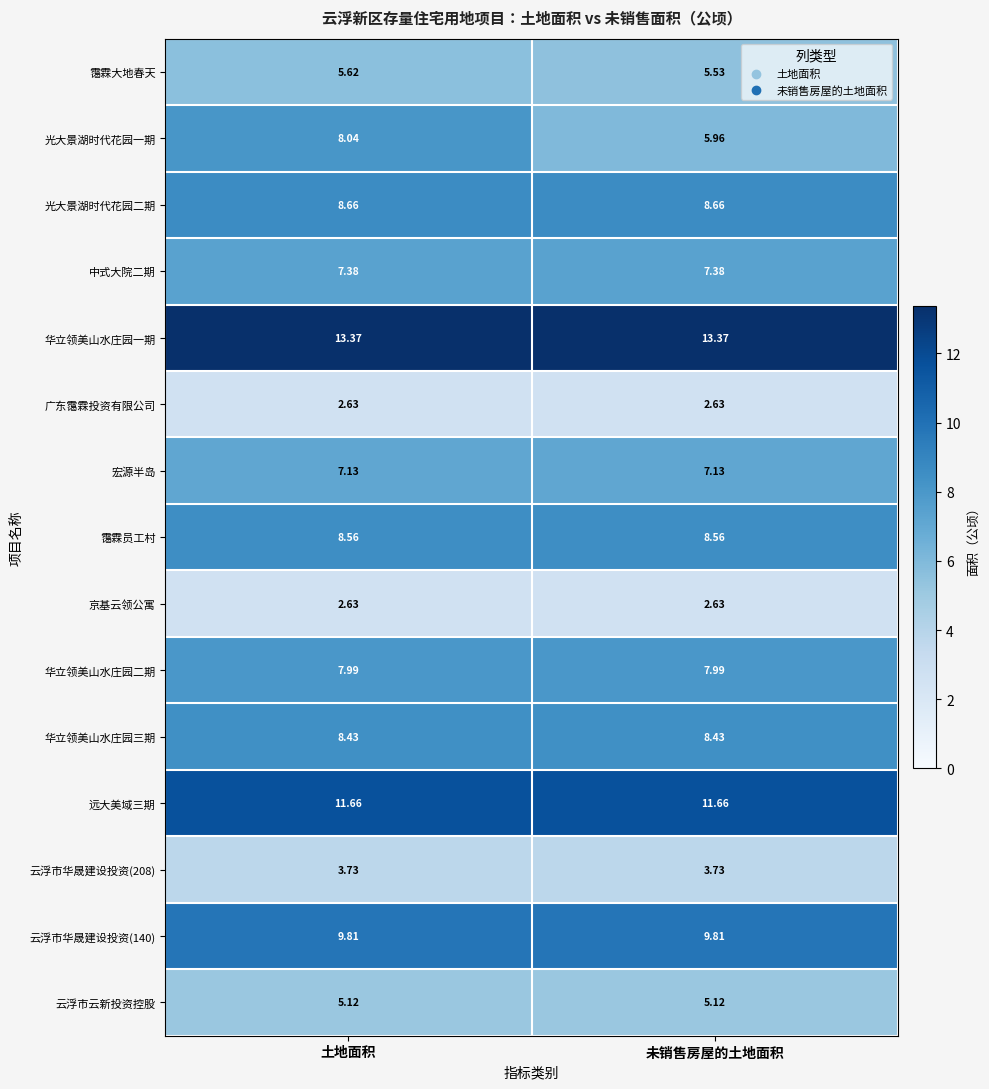

Is the value of 中式大院二期 at 土地面积 greater than the value of 云浮市华晟建设投资(140) at 土地面积?

No